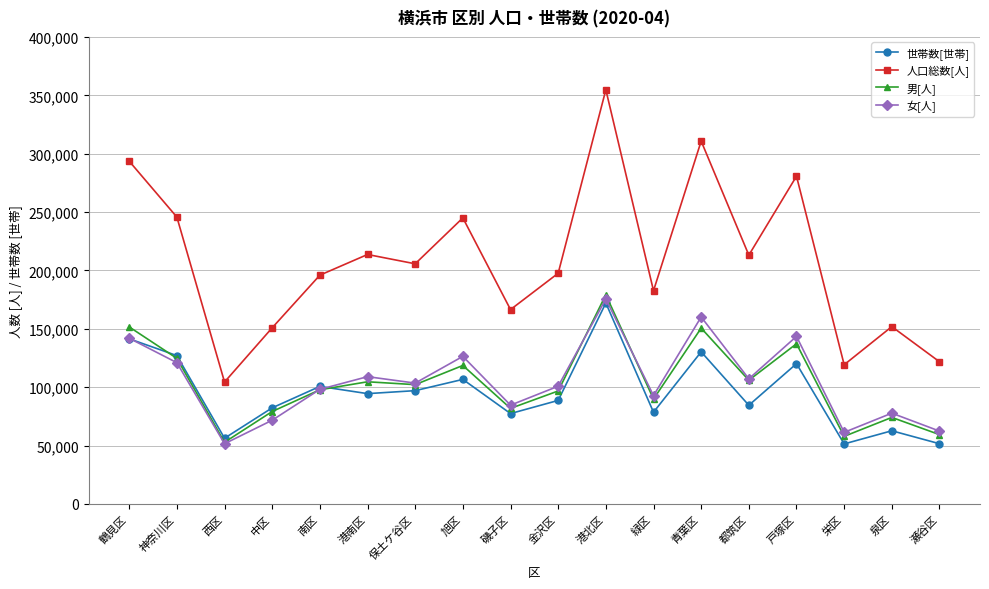

How many interior local valleys does the 女[人] series have?

6